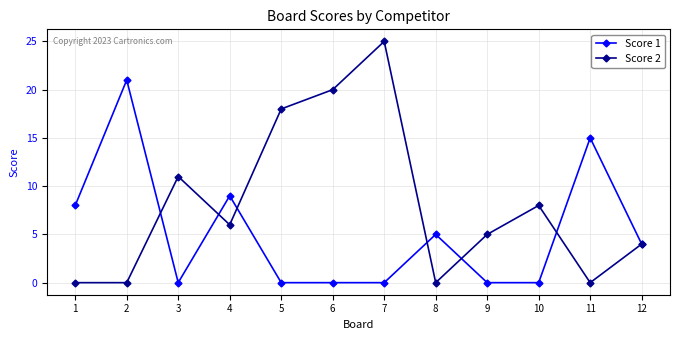

Does the chart display data point markers on the line(s)?

Yes